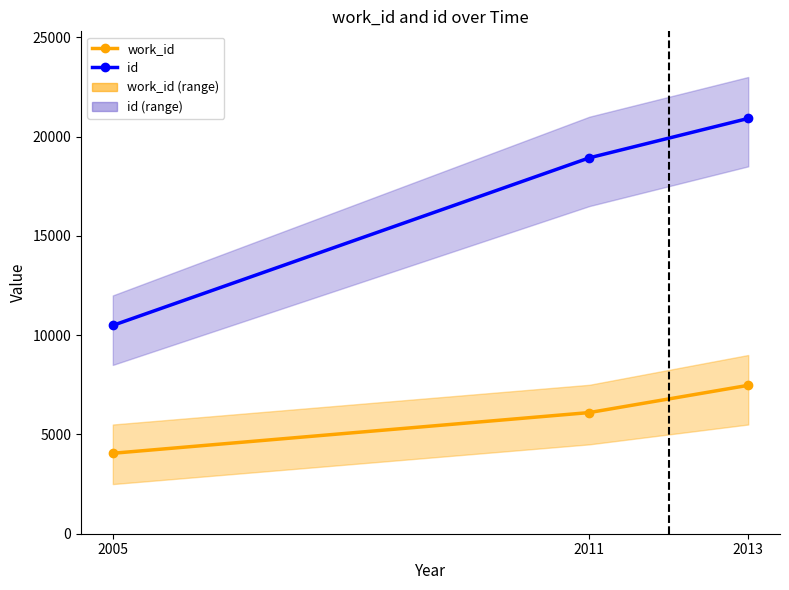

What is the value of the work_id point at the 1st from the left?

4051